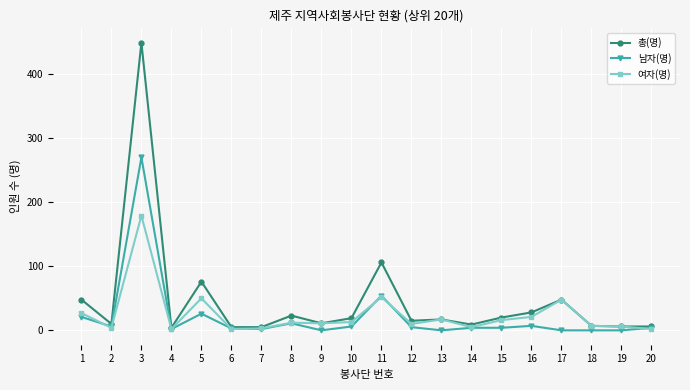

At which label is 여자(명) closest to 90?

11